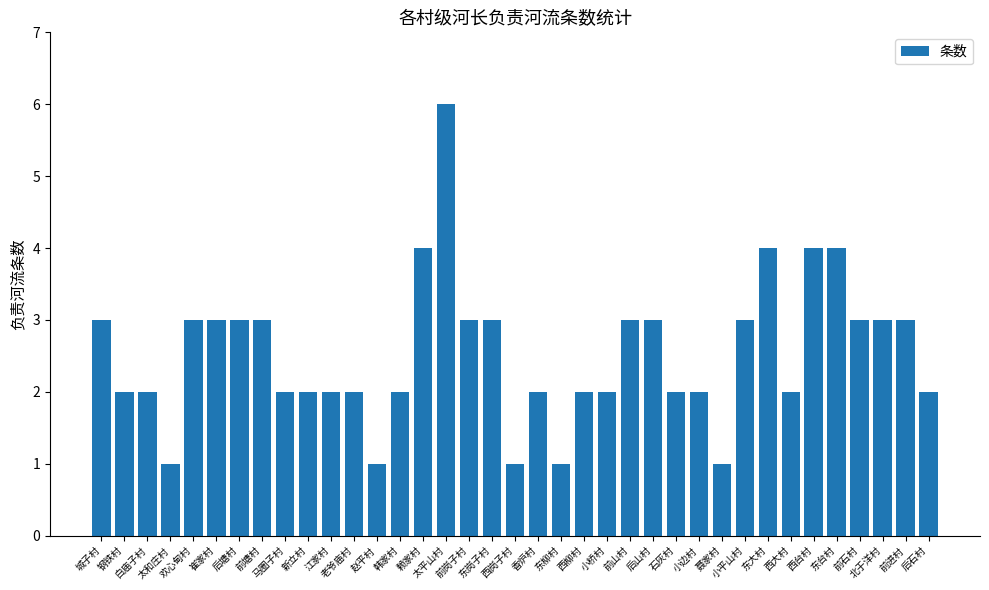

Does the chart contain stacked bars?

No